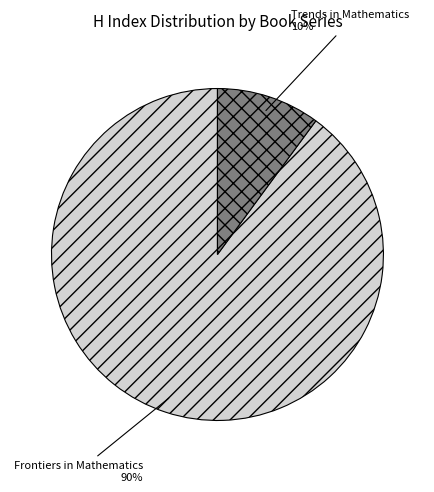

How many slices are in this pie chart?

2